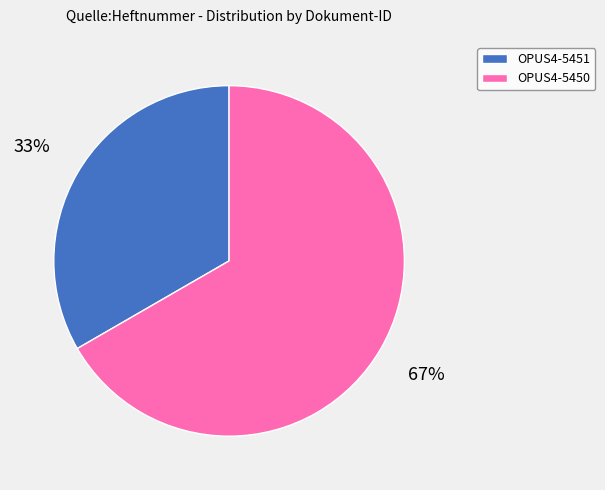

To the nearest percent, what portion does OPUS4-5451 represent?

33%